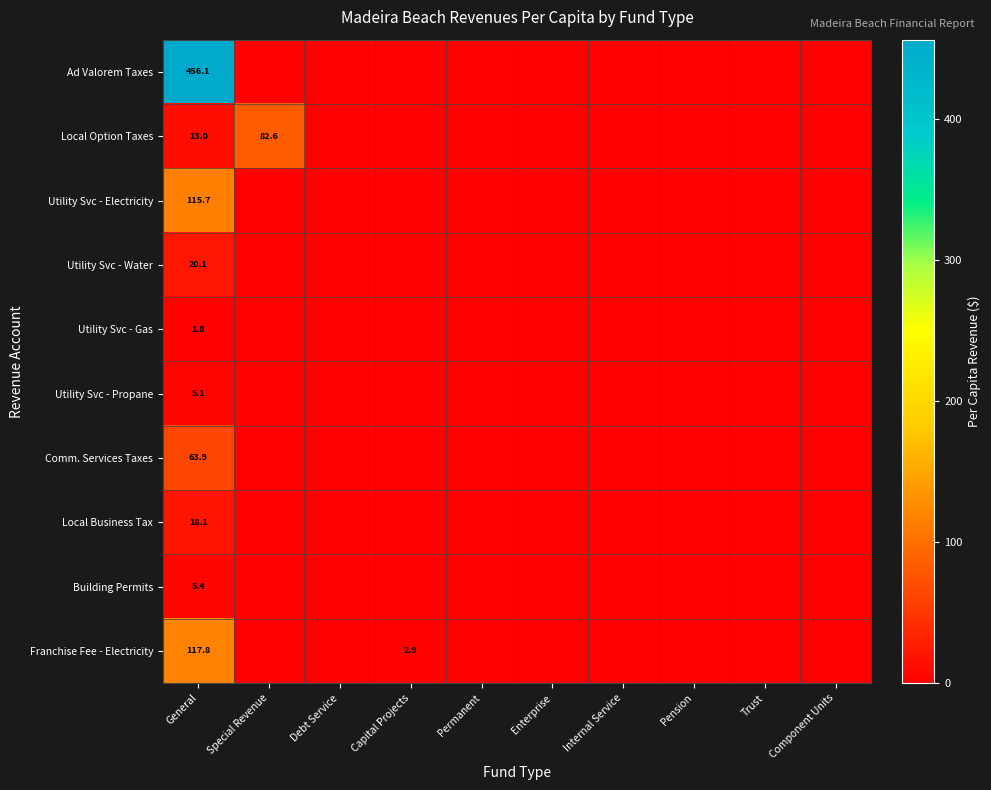

The Local Business Tax series shows 28.1 at General. True or false?

False